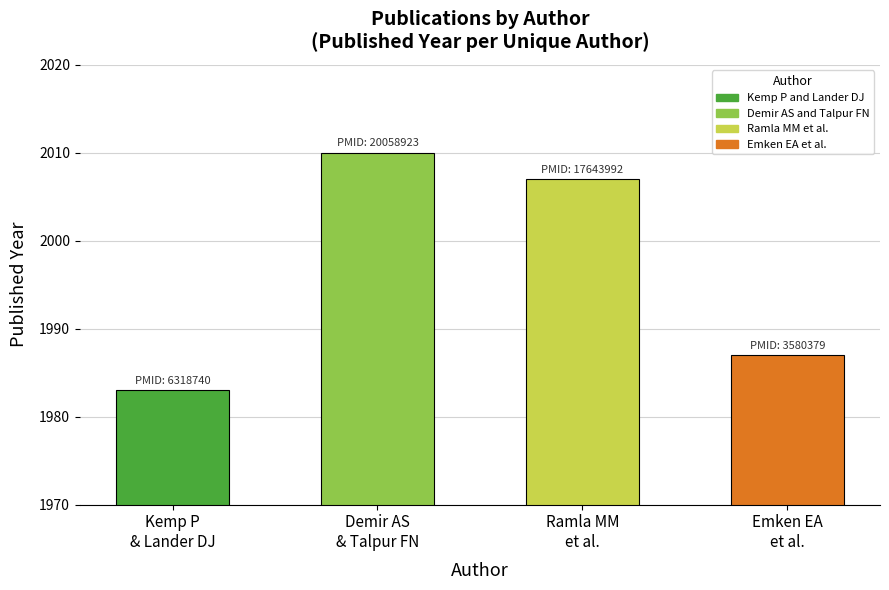

Reading left to right, what are all the values shown in this chart?

1983	2010	2007	1987